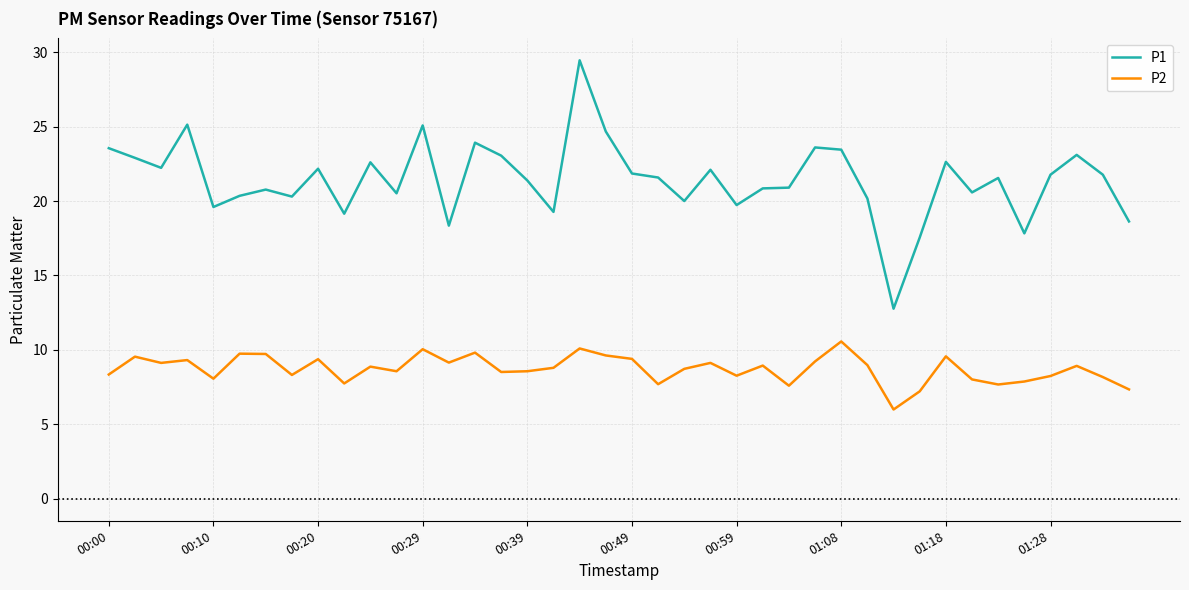

Which series has the widest spread of values?

P1